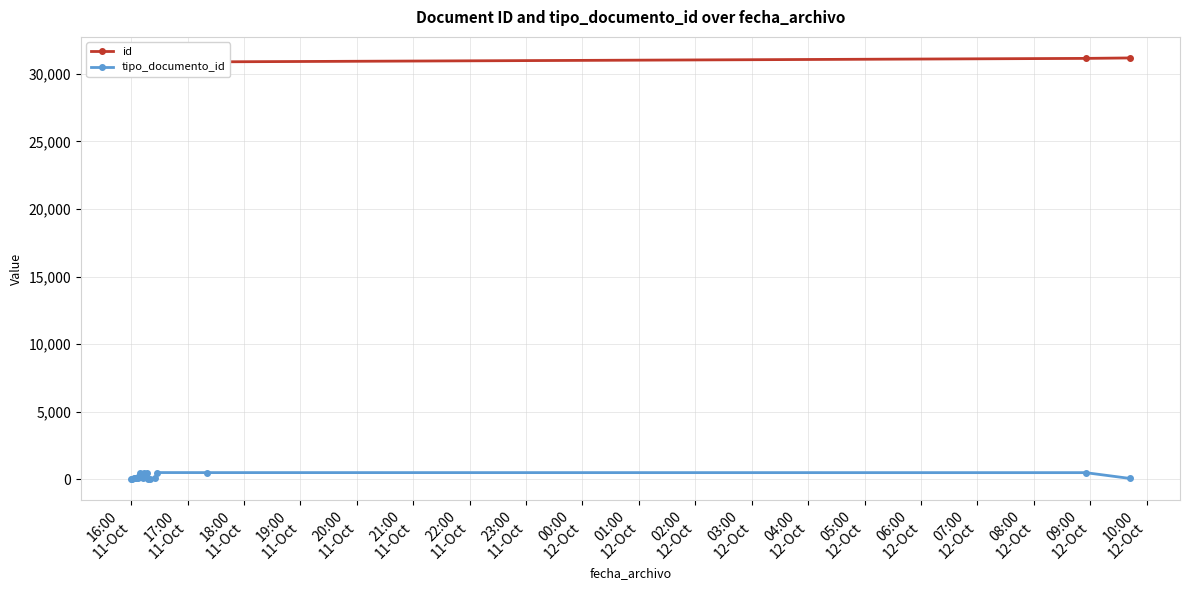

How many distinct data groups are displayed?

2